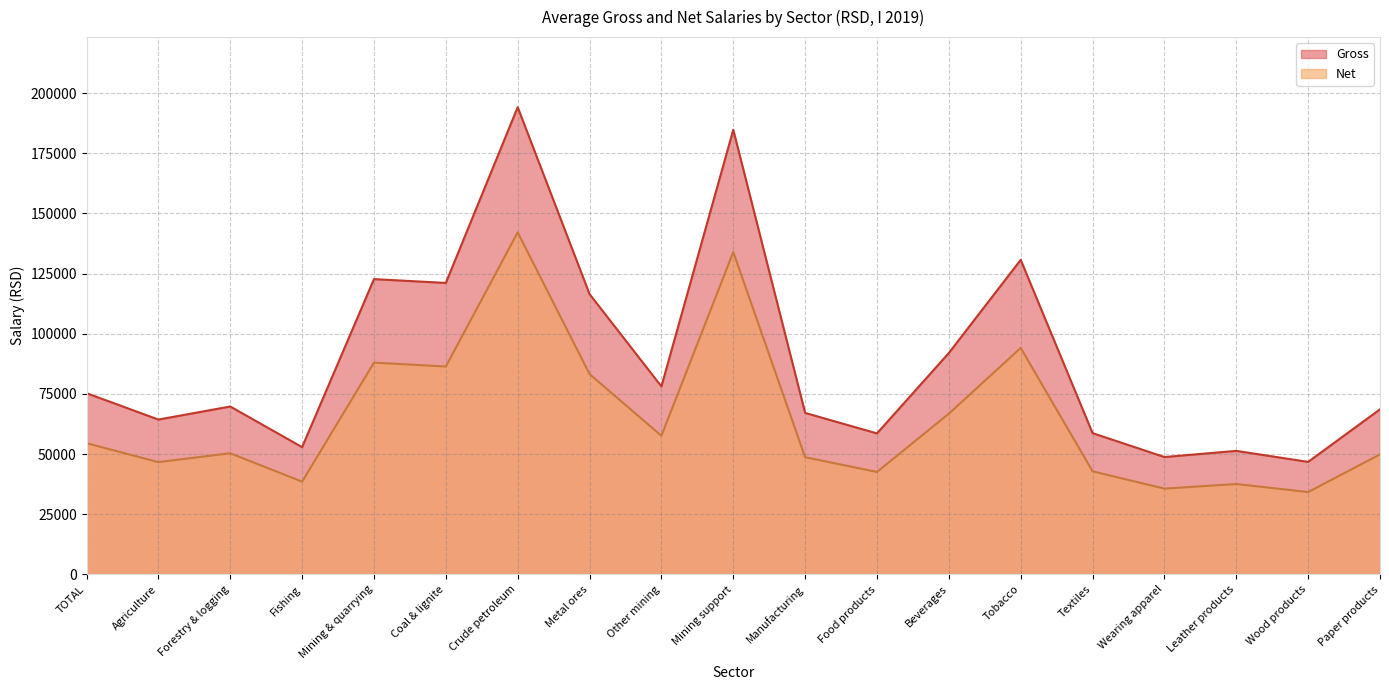

True or false: Net and Gross intersect in this chart.

False